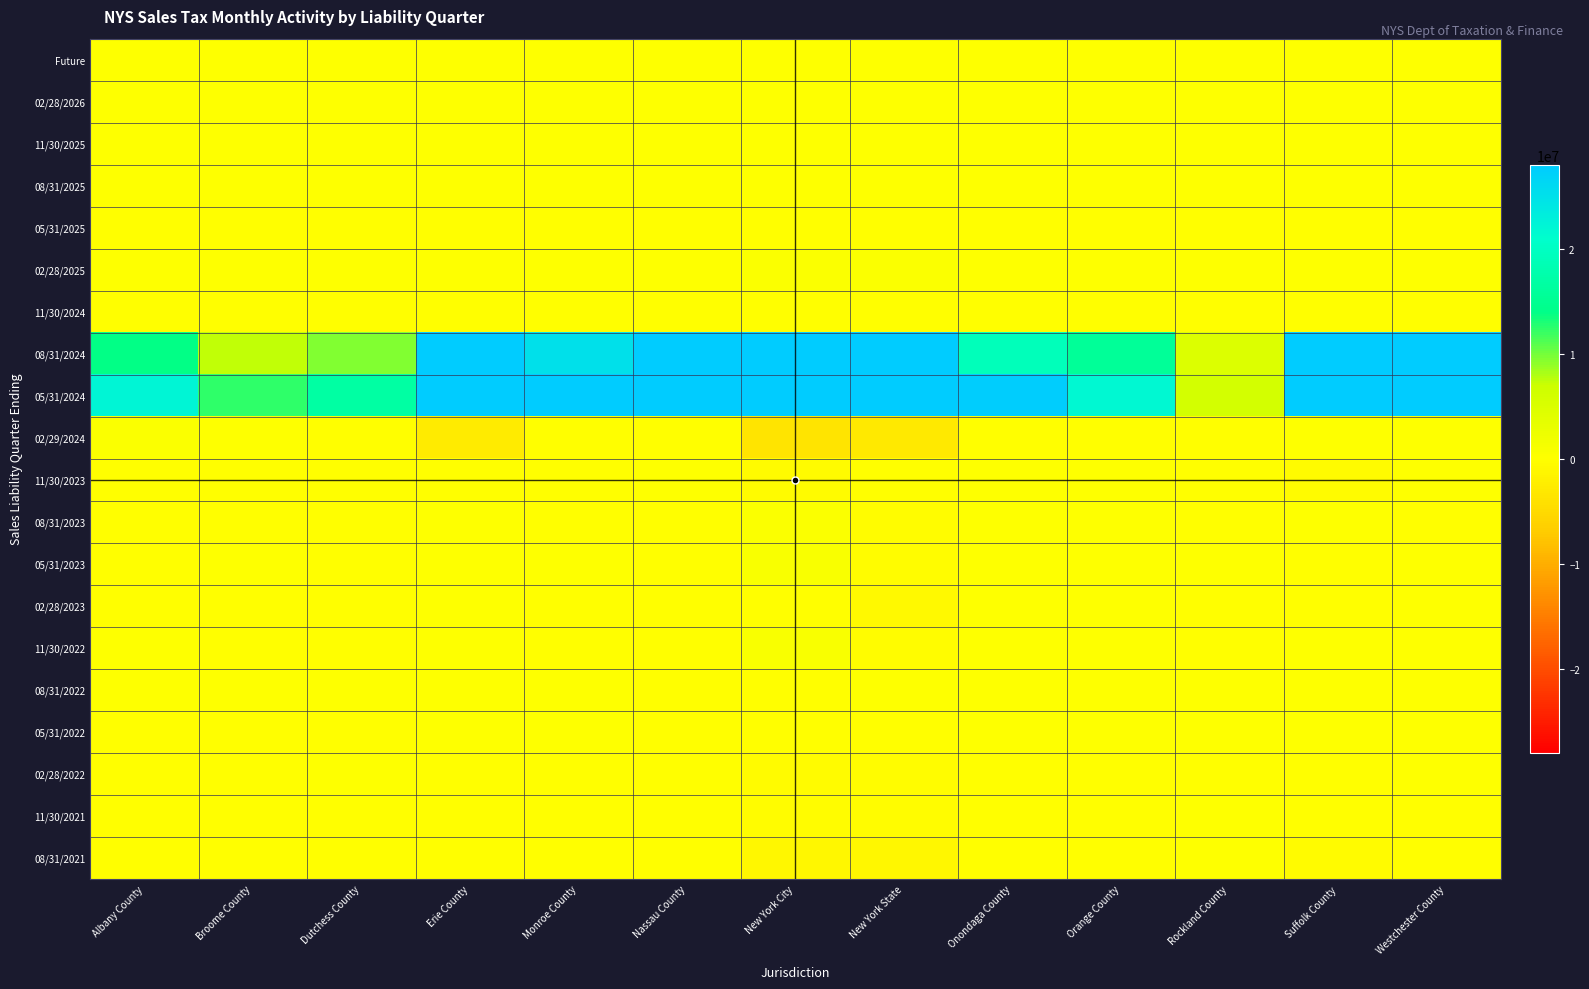

Which series changed the most between Onondaga County and Suffolk County?

05/31/2024